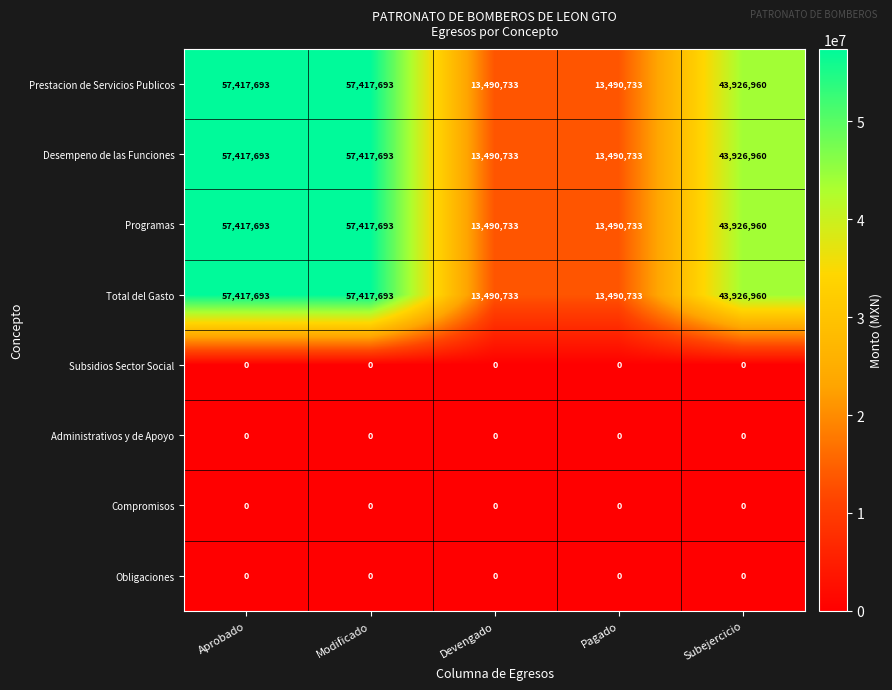

What is the total value across all series at Pagado?

53962932